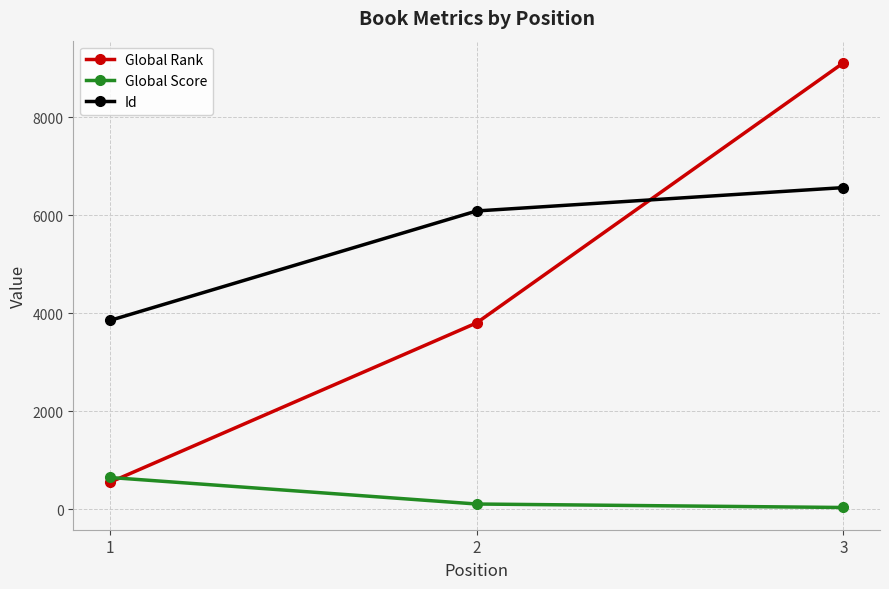

True or false: Global Score has a value of 644 at 1.

True